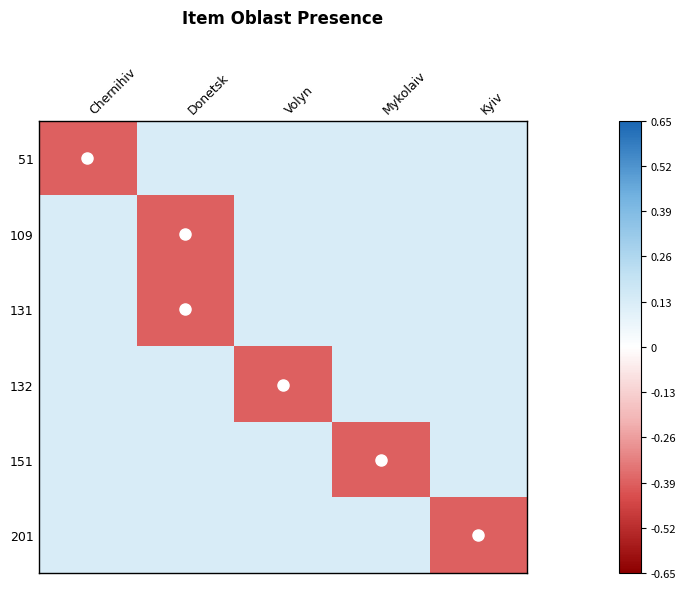

Reading left to right, list all the values displayed in this chart.

51: Chernihiv=-0.4	Donetsk=0.1	Volyn=0.1	Mykolaiv=0.1	Kyiv=0.1
109: Chernihiv=0.1	Donetsk=-0.4	Volyn=0.1	Mykolaiv=0.1	Kyiv=0.1
131: Chernihiv=0.1	Donetsk=-0.4	Volyn=0.1	Mykolaiv=0.1	Kyiv=0.1
132: Chernihiv=0.1	Donetsk=0.1	Volyn=-0.4	Mykolaiv=0.1	Kyiv=0.1
151: Chernihiv=0.1	Donetsk=0.1	Volyn=0.1	Mykolaiv=-0.4	Kyiv=0.1
201: Chernihiv=0.1	Donetsk=0.1	Volyn=0.1	Mykolaiv=0.1	Kyiv=-0.4